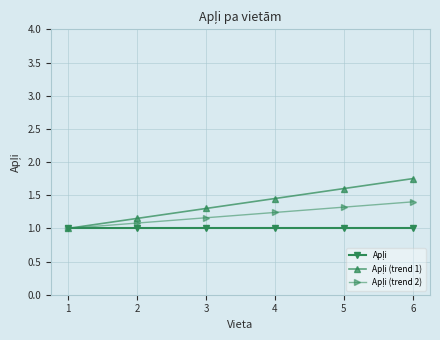

List the labels in order of Apļi (trend 2) value, smallest first.

1, 2, 3, 4, 5, 6